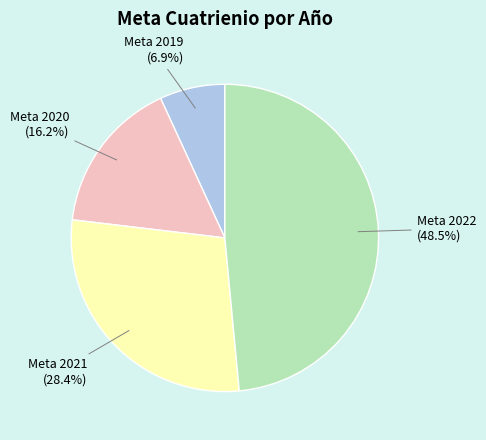

What is the largest slice in the pie chart?

Meta 2022